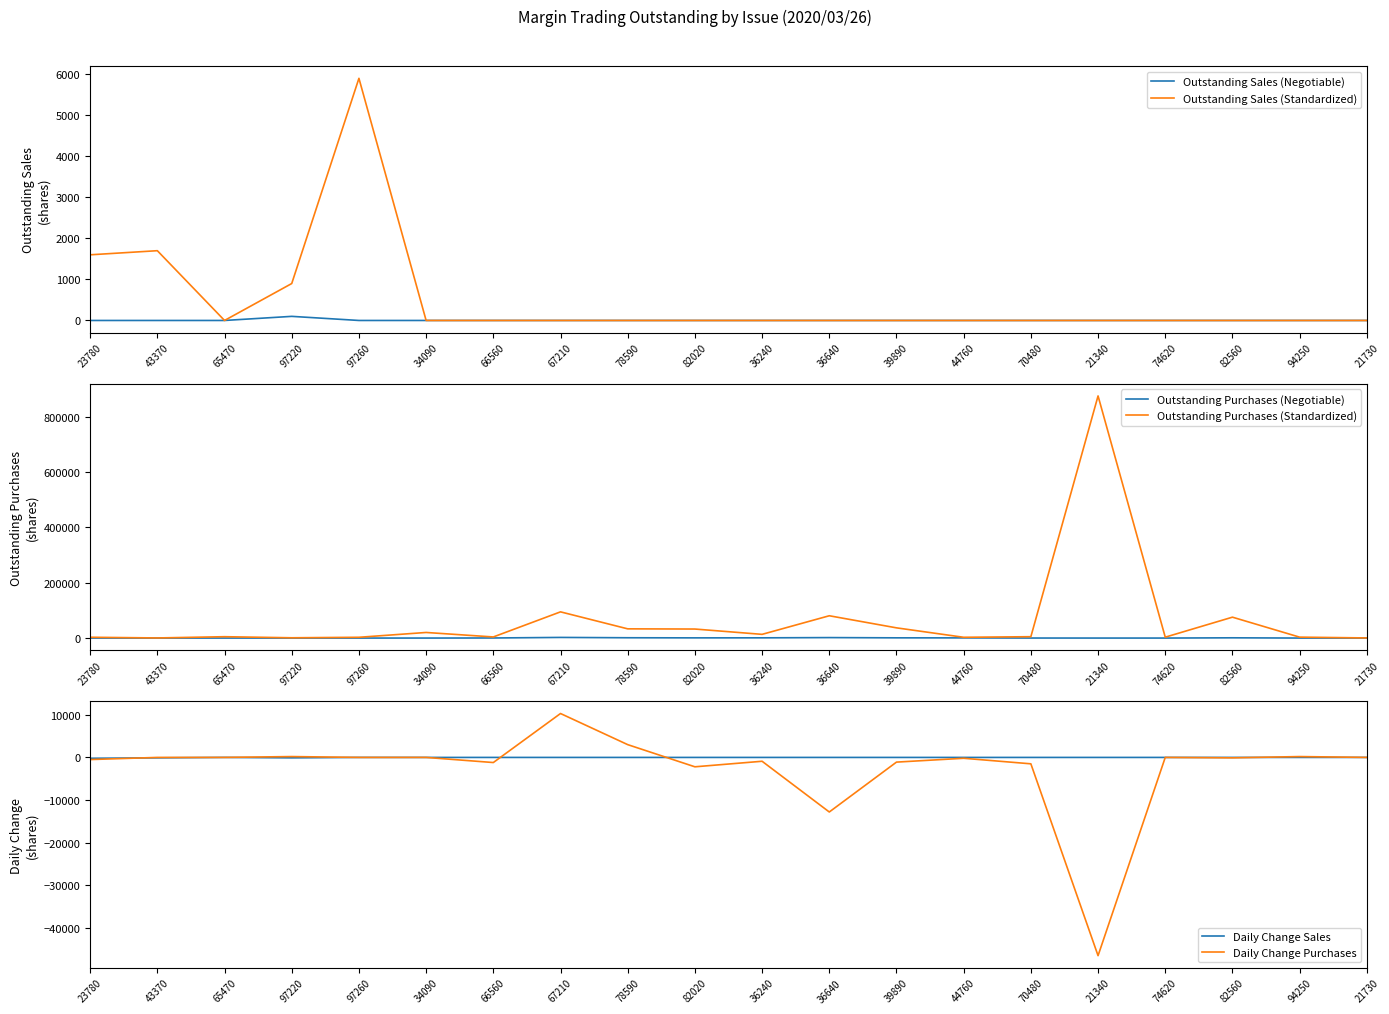

What is the lowest value of the Outstanding Purchases (Standardized) series?

400